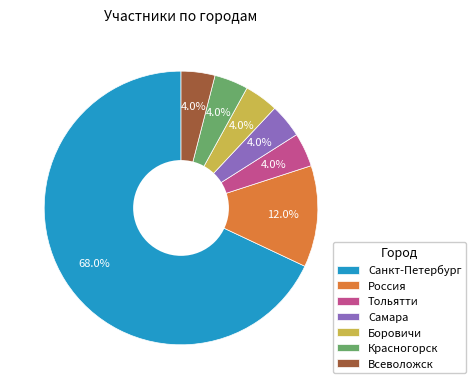

What percentage is the Всеволожск slice, to the nearest percent?

4%